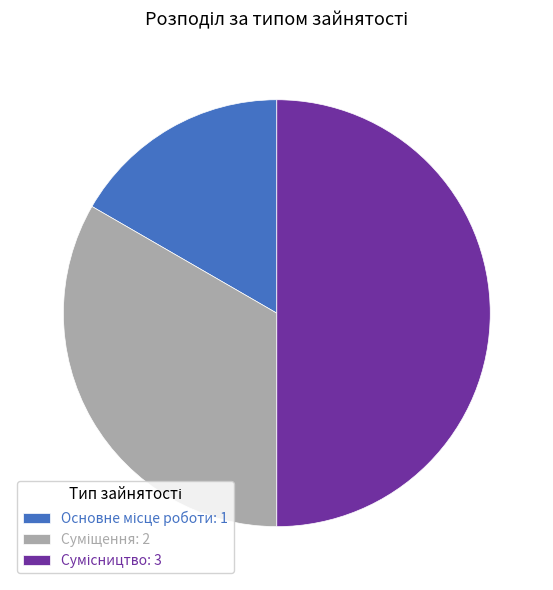

What portion of the pie excludes Сумісництво?

50.0%